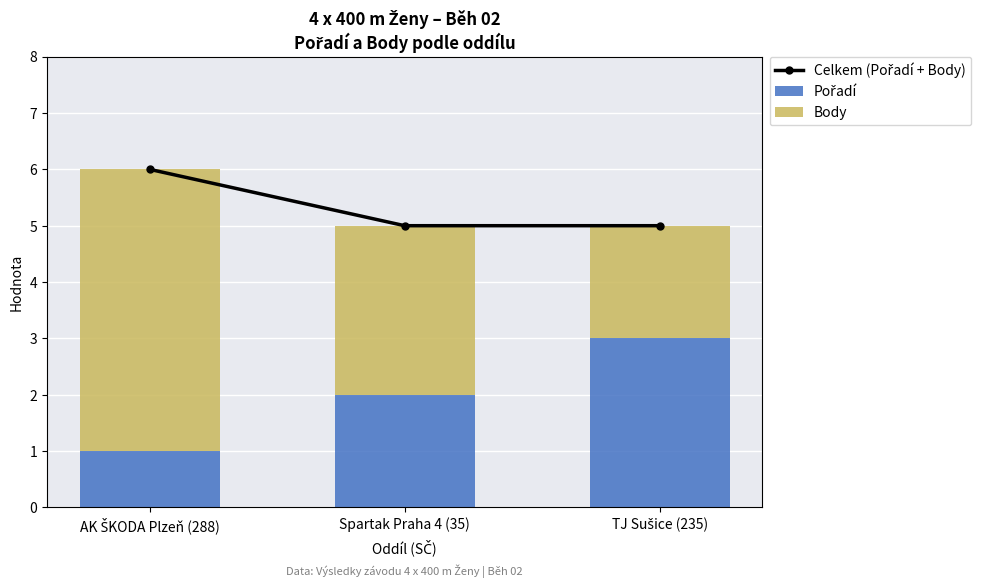

What is the total value across all series at AK ŠKODA Plzeň (288)?

12